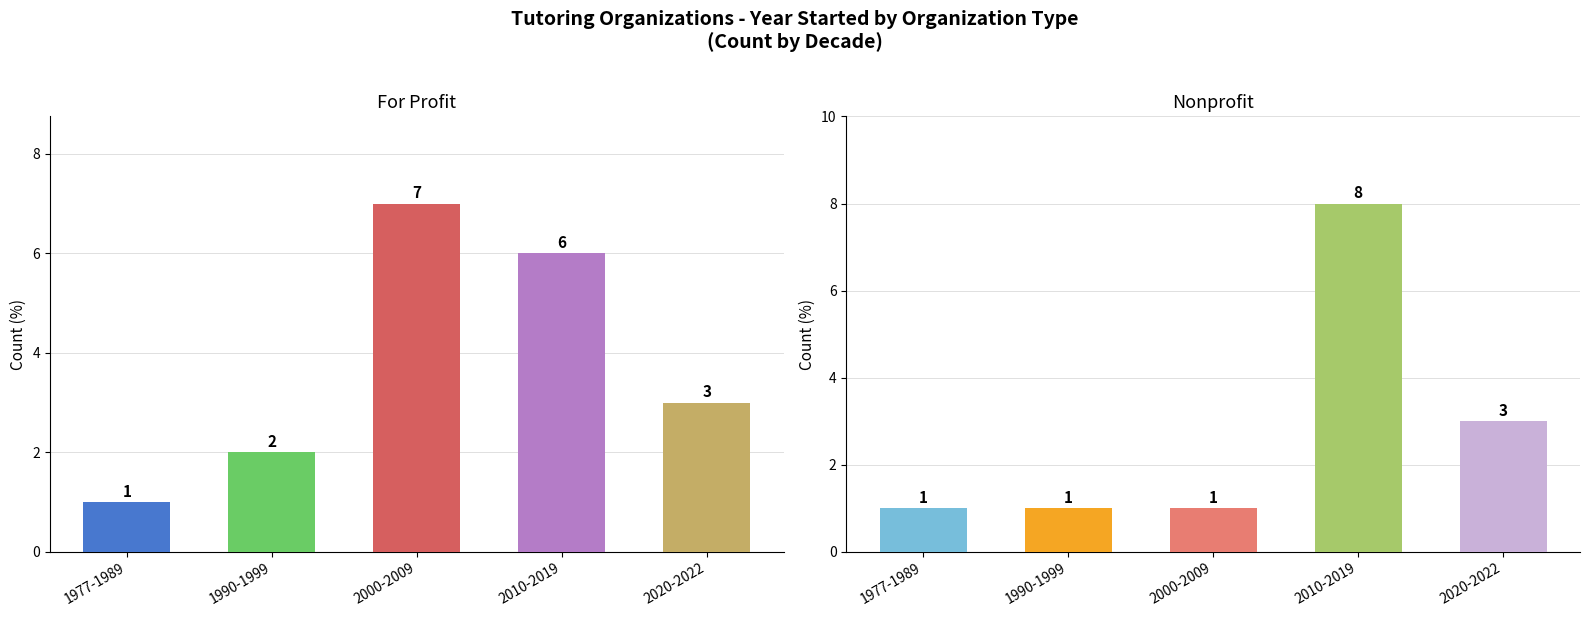

Reading left to right, list all the values displayed in this chart.

For Profit: 1	2	7	6	3
Nonprofit: 1	1	1	8	3